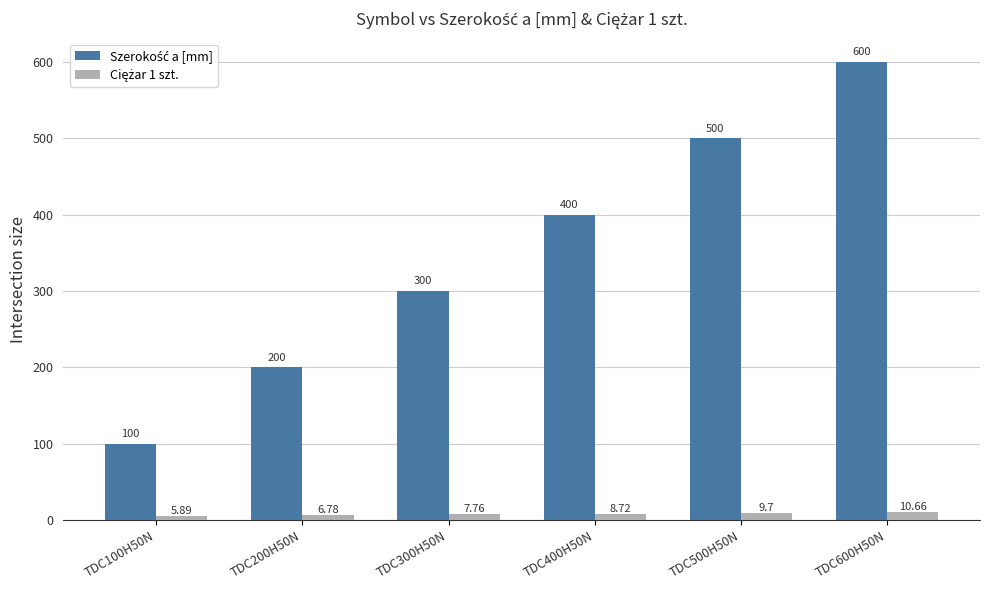

At which category is the sum across all series the highest?

TDC600H50N